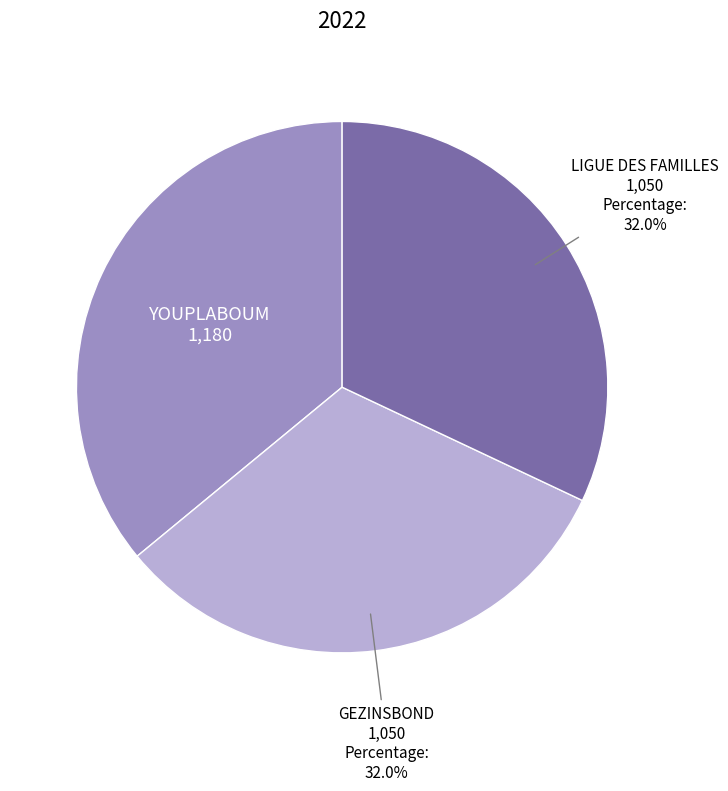

What percentage is the YOUPLABOUM slice, to the nearest percent?

36%